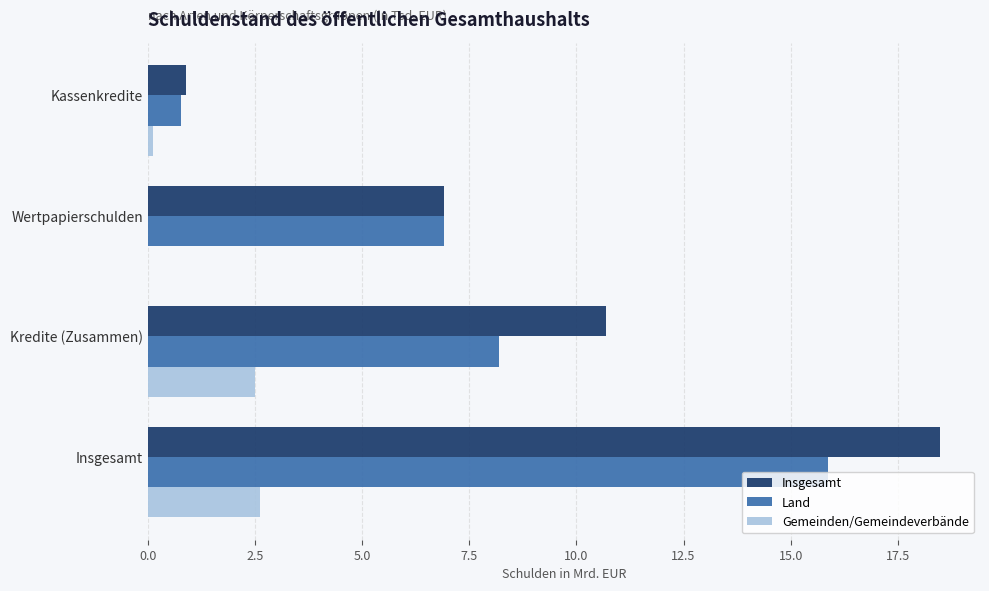

What is the maximum value for Gemeinden/Gemeindeverbände?

2.6